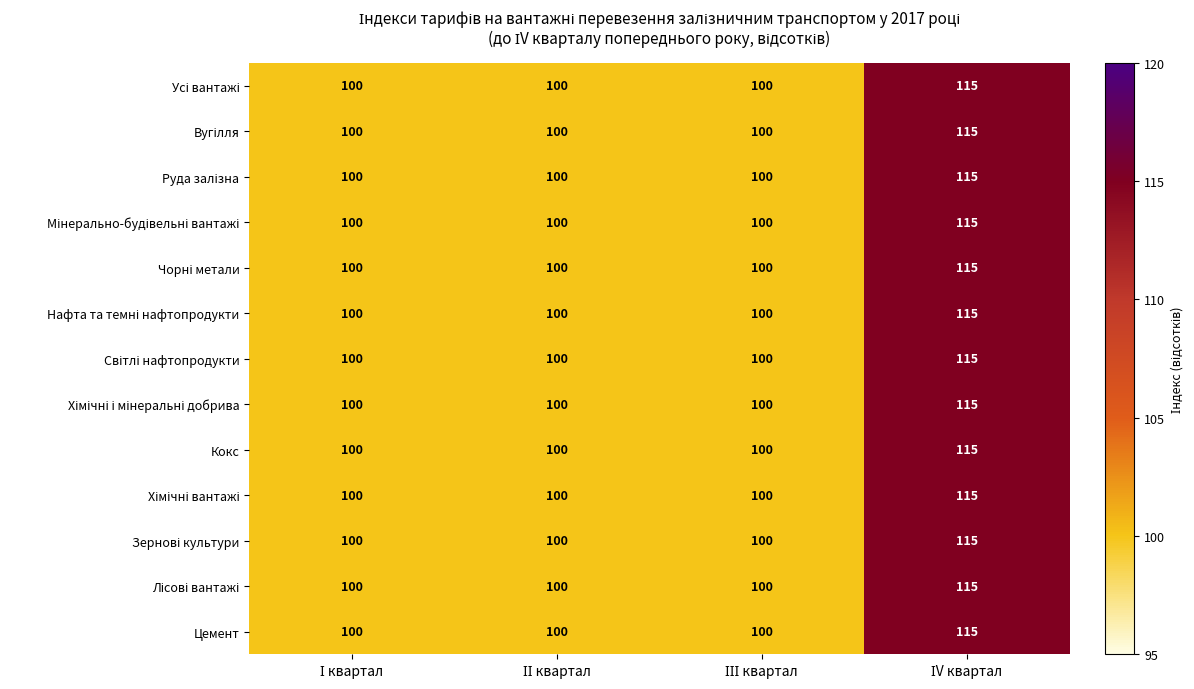

What is the greatest value displayed?

115